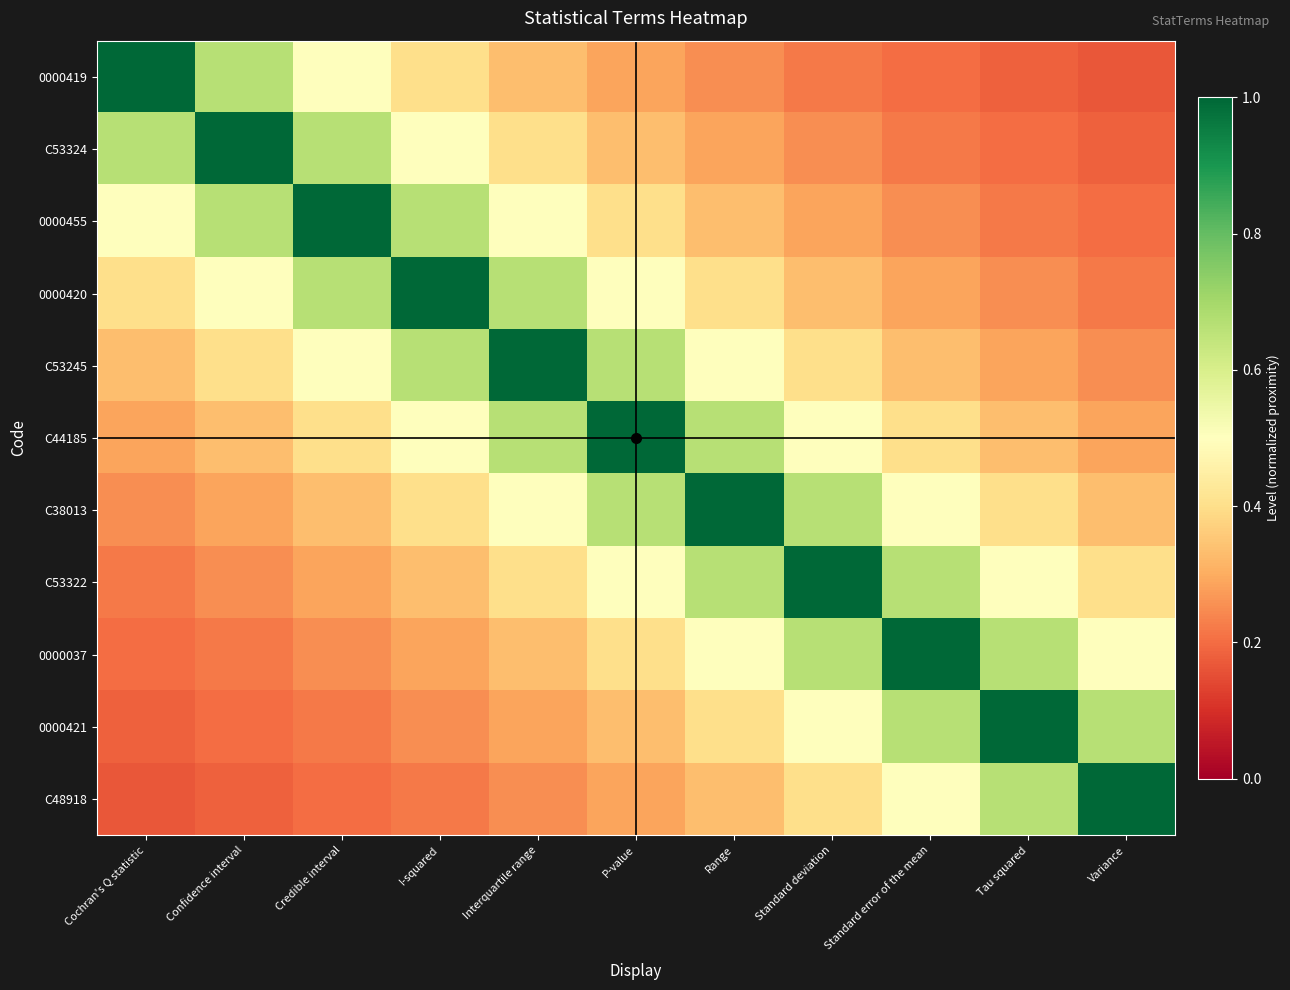

Reading left to right, what are all the values shown in this chart?

0000419: Cochran's Q statistic=1.0	Confidence interval=0.7	Credible interval=0.5	I-squared=0.4	Interquartile range=0.3	P-value=0.3	Range=0.2	Standard deviation=0.2	Standard error of the mean=0.2	Tau squared=0.2	Variance=0.2
C53324: Cochran's Q statistic=0.7	Confidence interval=1.0	Credible interval=0.7	I-squared=0.5	Interquartile range=0.4	P-value=0.3	Range=0.3	Standard deviation=0.2	Standard error of the mean=0.2	Tau squared=0.2	Variance=0.2
0000455: Cochran's Q statistic=0.5	Confidence interval=0.7	Credible interval=1.0	I-squared=0.7	Interquartile range=0.5	P-value=0.4	Range=0.3	Standard deviation=0.3	Standard error of the mean=0.2	Tau squared=0.2	Variance=0.2
0000420: Cochran's Q statistic=0.4	Confidence interval=0.5	Credible interval=0.7	I-squared=1.0	Interquartile range=0.7	P-value=0.5	Range=0.4	Standard deviation=0.3	Standard error of the mean=0.3	Tau squared=0.2	Variance=0.2
C53245: Cochran's Q statistic=0.3	Confidence interval=0.4	Credible interval=0.5	I-squared=0.7	Interquartile range=1.0	P-value=0.7	Range=0.5	Standard deviation=0.4	Standard error of the mean=0.3	Tau squared=0.3	Variance=0.2
C44185: Cochran's Q statistic=0.3	Confidence interval=0.3	Credible interval=0.4	I-squared=0.5	Interquartile range=0.7	P-value=1.0	Range=0.7	Standard deviation=0.5	Standard error of the mean=0.4	Tau squared=0.3	Variance=0.3
C38013: Cochran's Q statistic=0.2	Confidence interval=0.3	Credible interval=0.3	I-squared=0.4	Interquartile range=0.5	P-value=0.7	Range=1.0	Standard deviation=0.7	Standard error of the mean=0.5	Tau squared=0.4	Variance=0.3
C53322: Cochran's Q statistic=0.2	Confidence interval=0.2	Credible interval=0.3	I-squared=0.3	Interquartile range=0.4	P-value=0.5	Range=0.7	Standard deviation=1.0	Standard error of the mean=0.7	Tau squared=0.5	Variance=0.4
0000037: Cochran's Q statistic=0.2	Confidence interval=0.2	Credible interval=0.2	I-squared=0.3	Interquartile range=0.3	P-value=0.4	Range=0.5	Standard deviation=0.7	Standard error of the mean=1.0	Tau squared=0.7	Variance=0.5
0000421: Cochran's Q statistic=0.2	Confidence interval=0.2	Credible interval=0.2	I-squared=0.2	Interquartile range=0.3	P-value=0.3	Range=0.4	Standard deviation=0.5	Standard error of the mean=0.7	Tau squared=1.0	Variance=0.7
C48918: Cochran's Q statistic=0.2	Confidence interval=0.2	Credible interval=0.2	I-squared=0.2	Interquartile range=0.2	P-value=0.3	Range=0.3	Standard deviation=0.4	Standard error of the mean=0.5	Tau squared=0.7	Variance=1.0